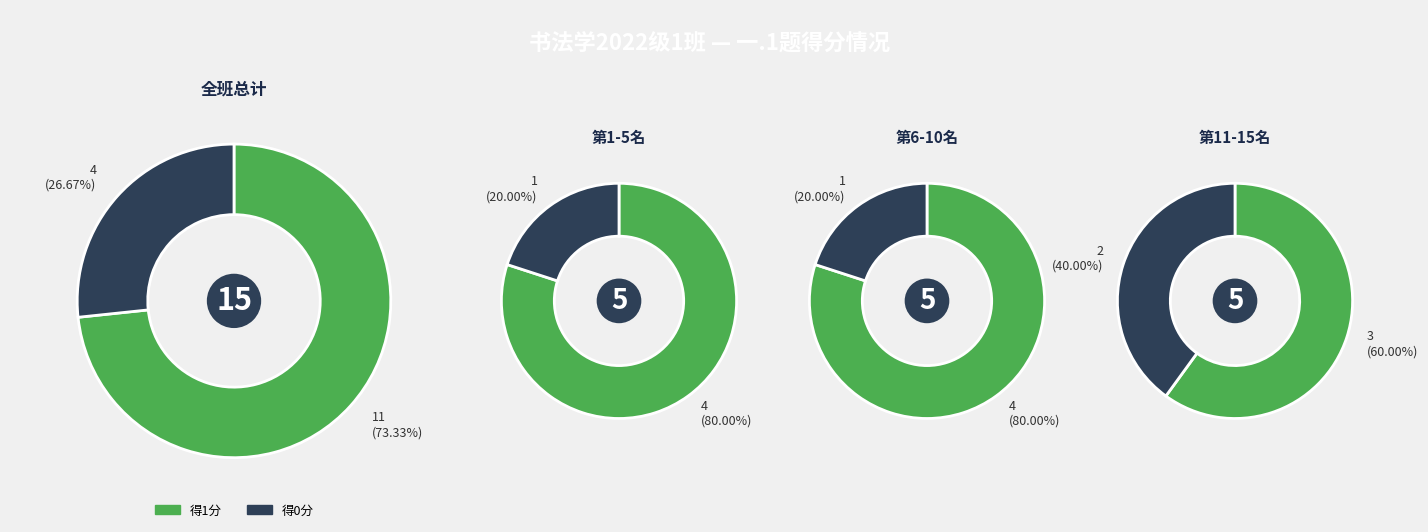

True or false: 李继彤 accounts for 32% of the total.

False